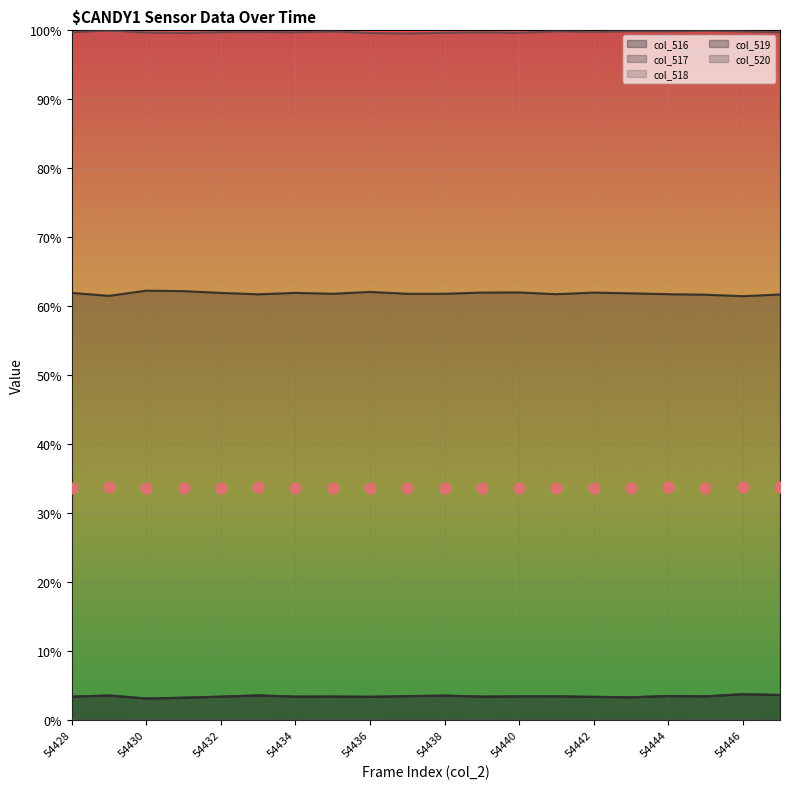

Which series has the widest spread of Y values?

col_519